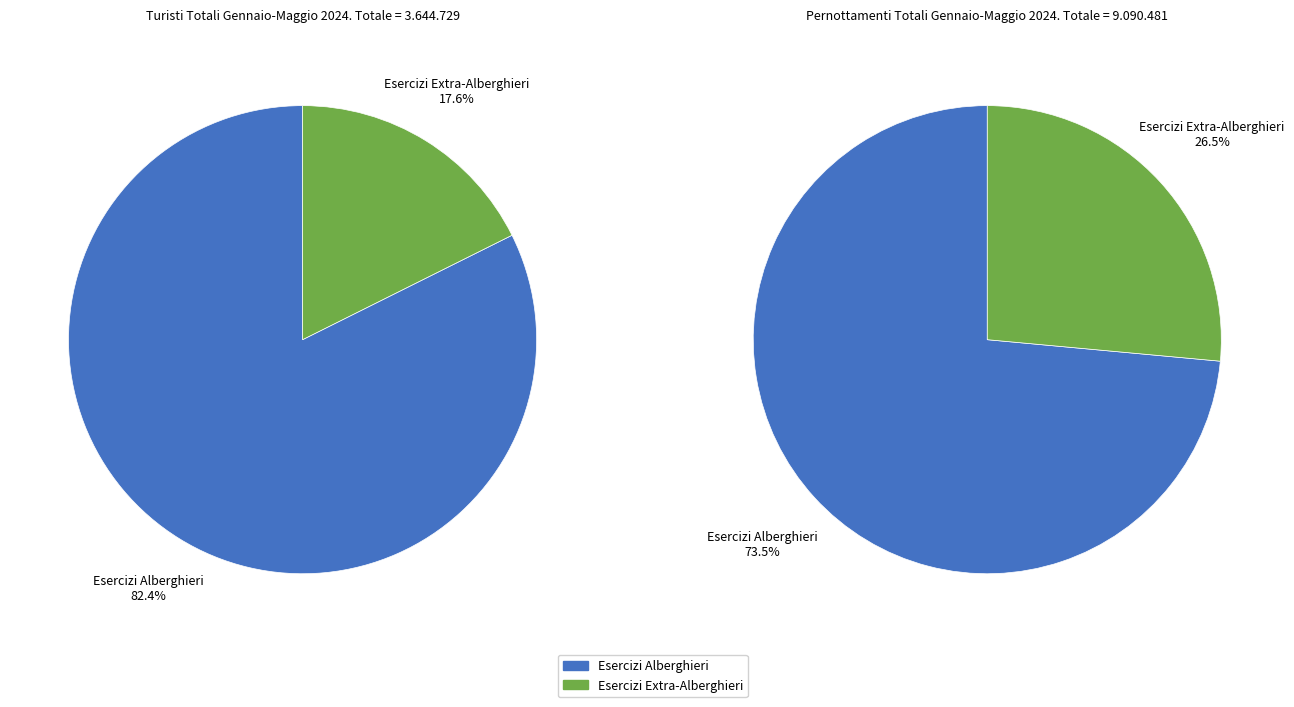

Is it true that Esercizi Extra-Alberghieri is 18% of the pie?

True